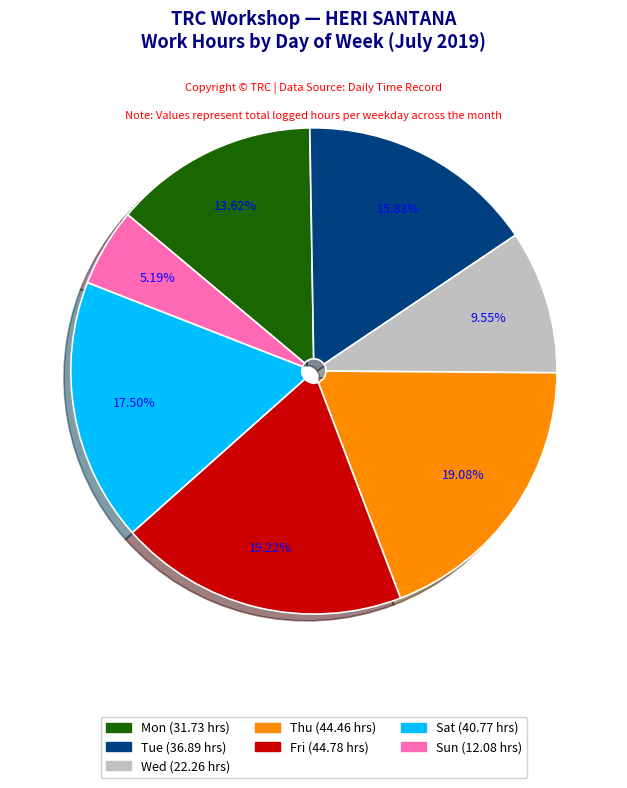

Does any single category account for the majority?

No